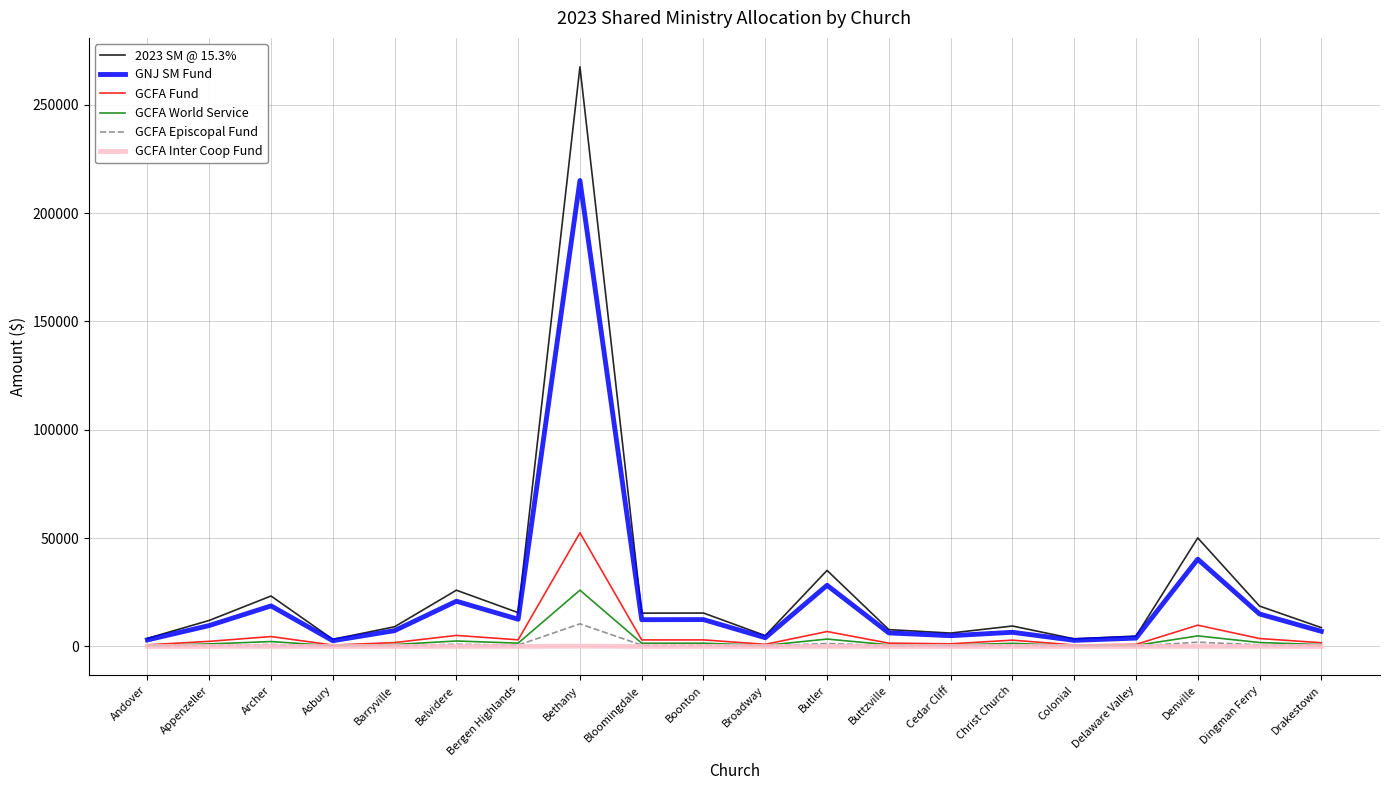

Which series has the widest spread of values?

2023 SM @ 15.3%